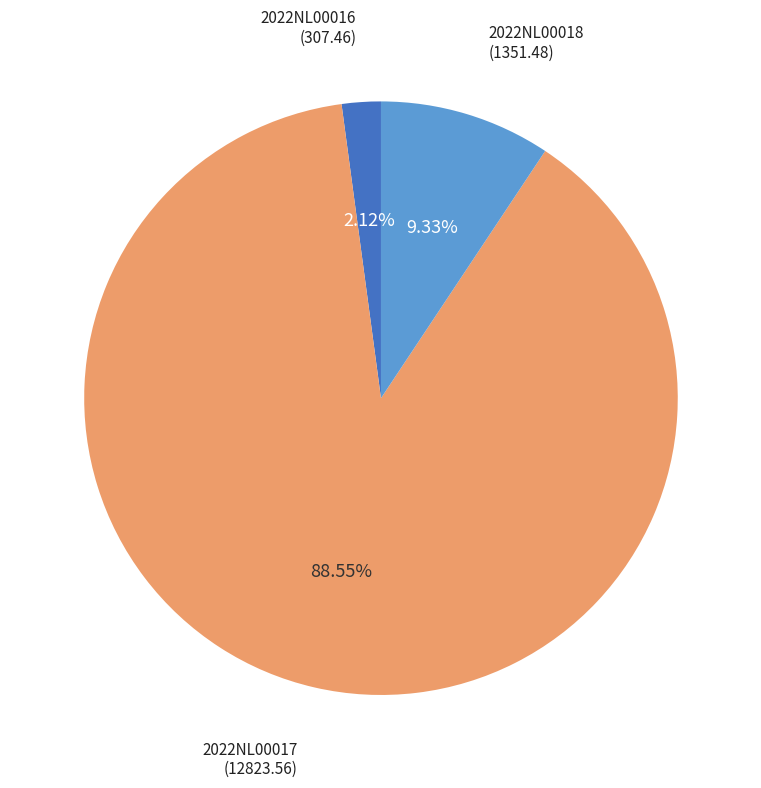

Is there a majority slice in this chart?

Yes